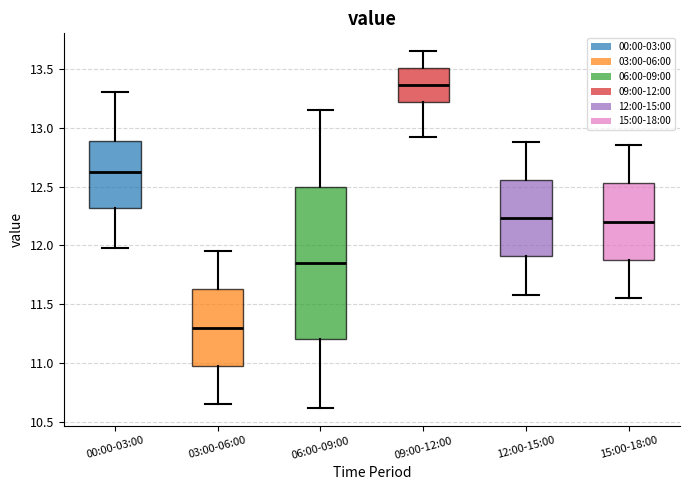

Reading left to right, transcribe this box plot: for each box, give where its median line is, the range the box spans, and where its two whiskers end, as read against the y-axis. The values are not printed on the chart, so give them approximately, as read against the axis.

00:00-03:00: median 12.65, box 12.30 to 12.90, whiskers 12.00 to 13.30
03:00-06:00: median 11.30, box 10.95 to 11.65, whiskers 10.65 to 11.95
06:00-09:00: median 11.85, box 11.20 to 12.50, whiskers 10.60 to 13.15
09:00-12:00: median 13.35, box 13.20 to 13.50, whiskers 12.90 to 13.65
12:00-15:00: median 12.25, box 11.90 to 12.55, whiskers 11.60 to 12.90
15:00-18:00: median 12.20, box 11.85 to 12.55, whiskers 11.55 to 12.85